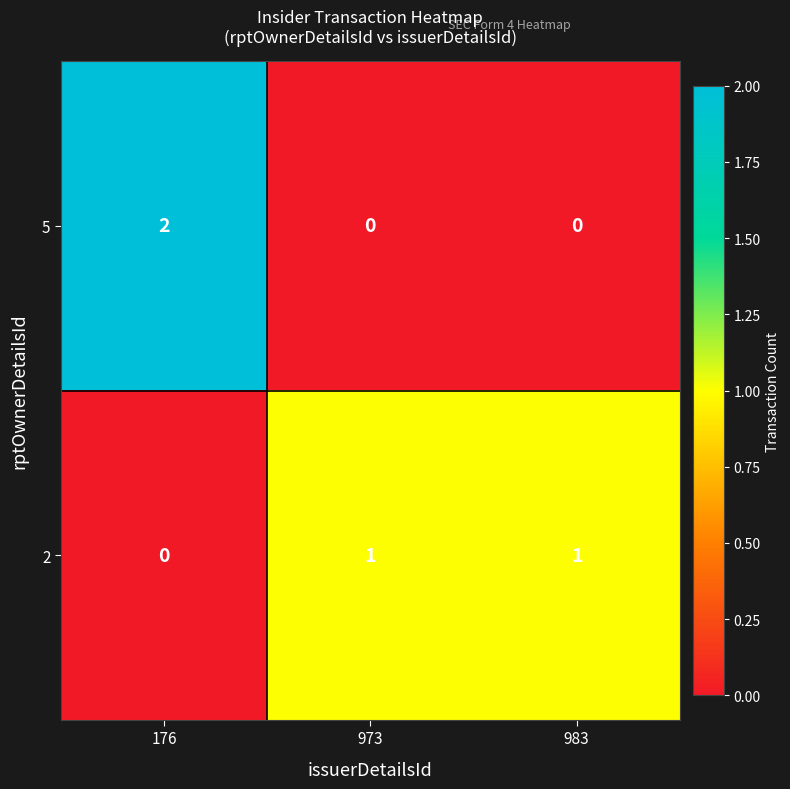

How many positive values does the 5 series have?

1